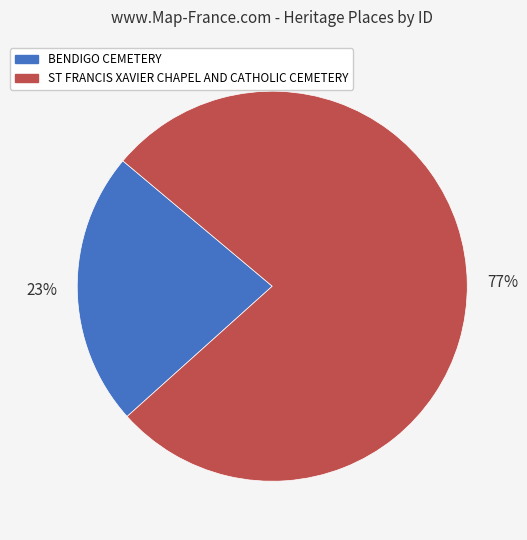

What percentage is the BENDIGO CEMETERY slice, to the nearest percent?

23%